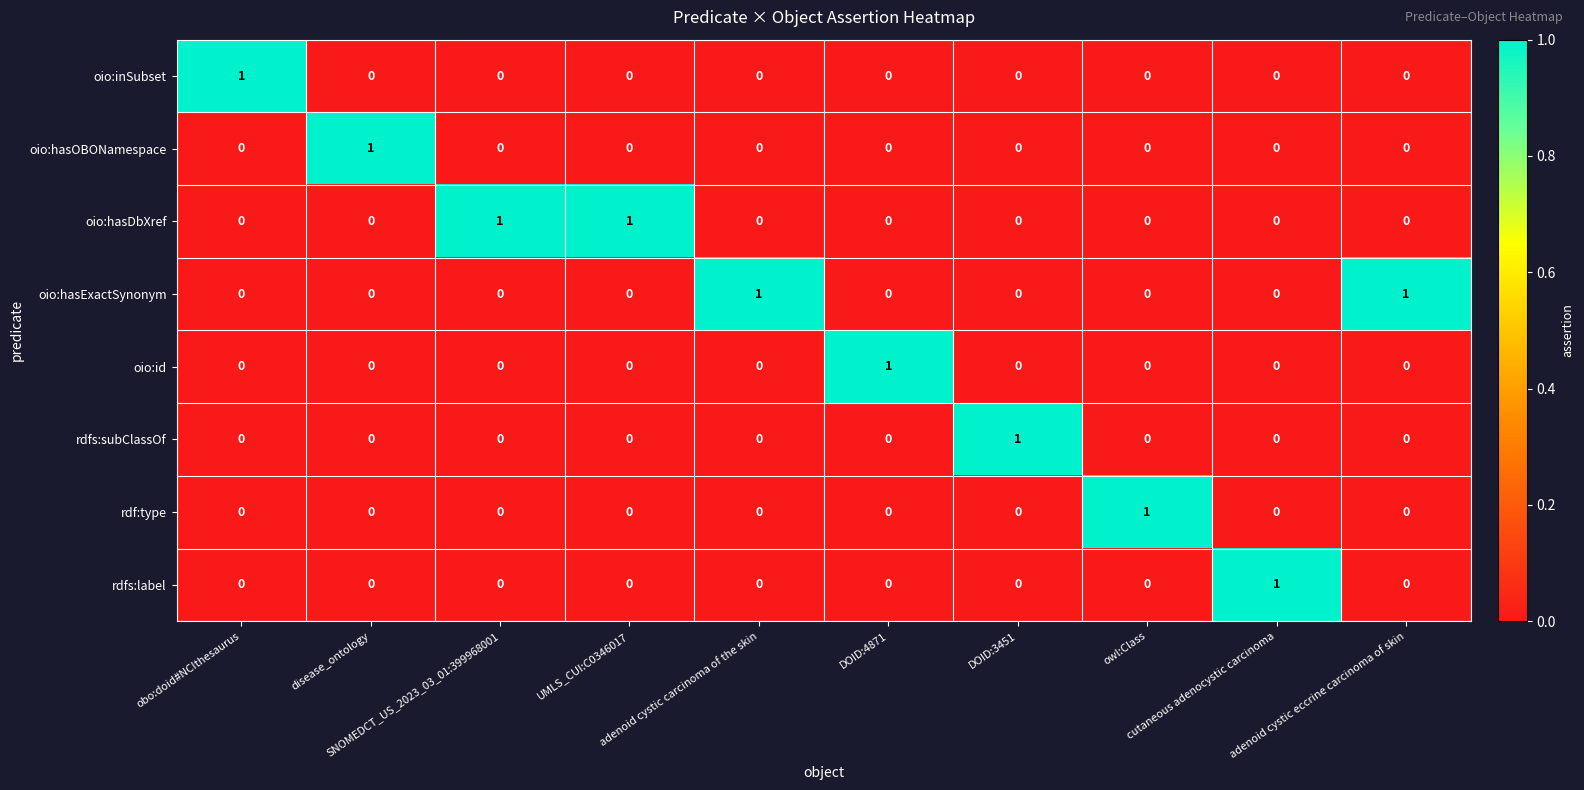

How many positive values does the rdf:type series have?

1